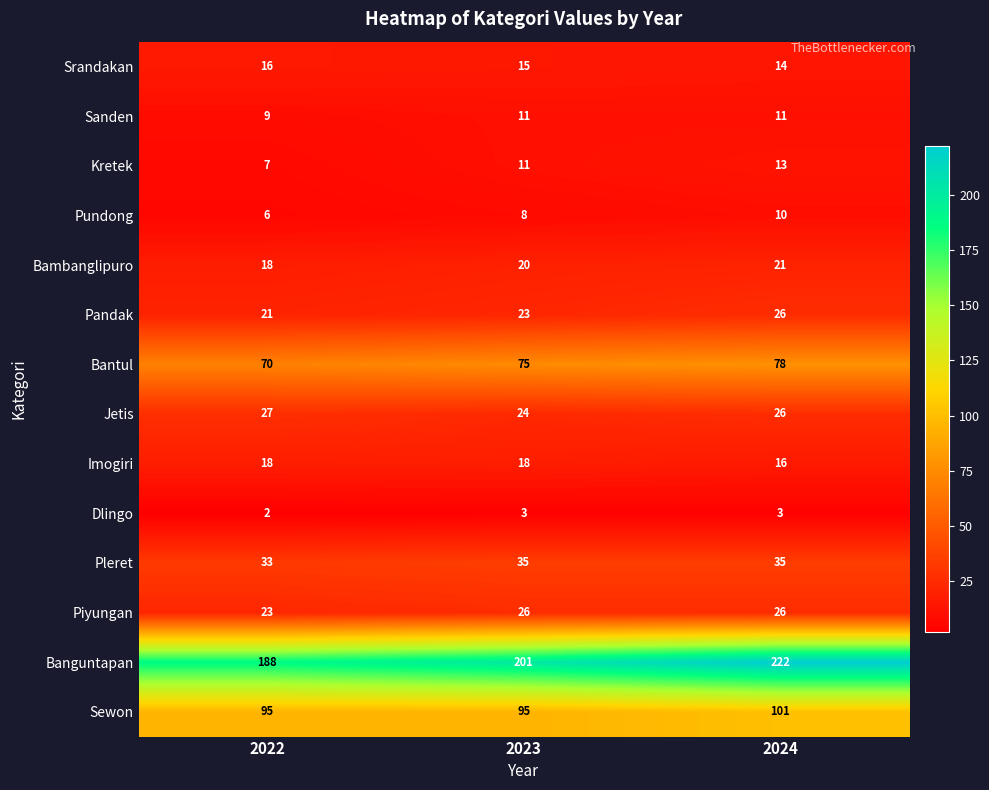

What is the smallest value displayed?

2